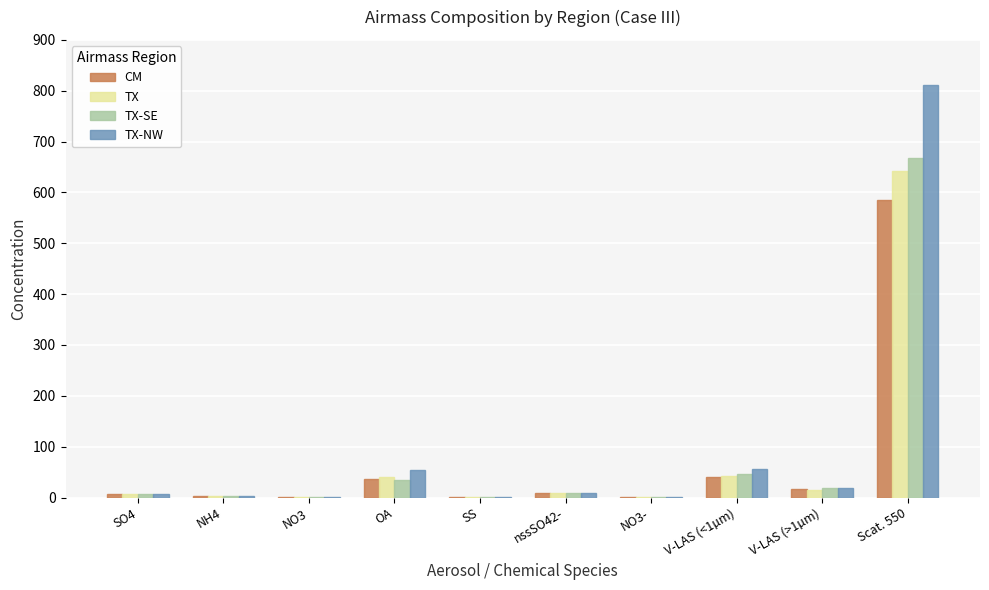

Which label corresponds to the largest value in the chart?

Scat. 550